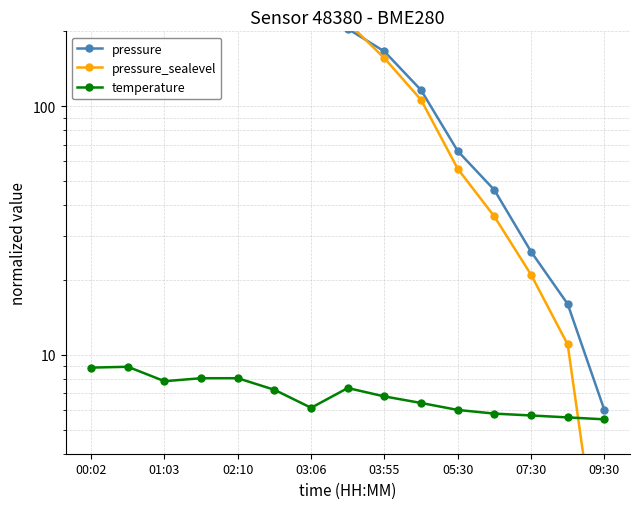

In pressure, how many points are higher than both neighbors (excluding endpoints)?

2